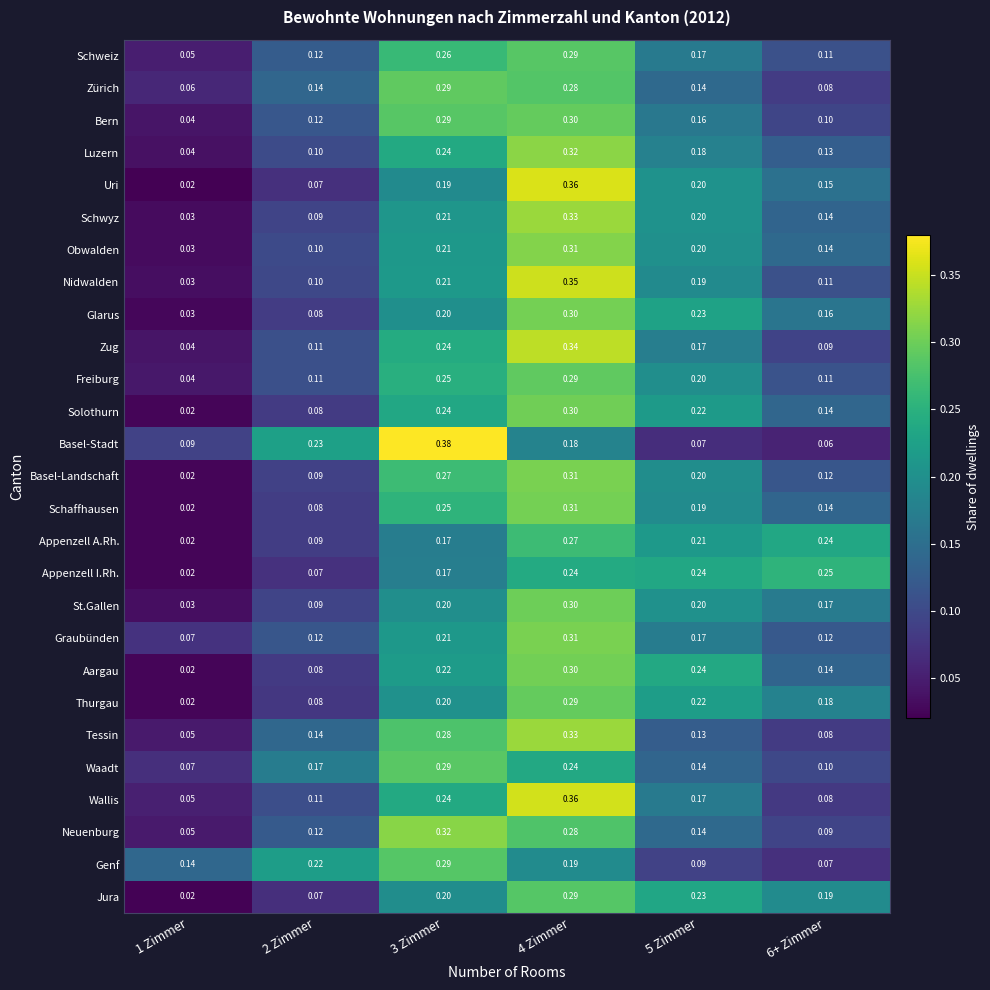

Between 1 Zimmer and 3 Zimmer, which series saw the biggest shift?

Basel-Stadt